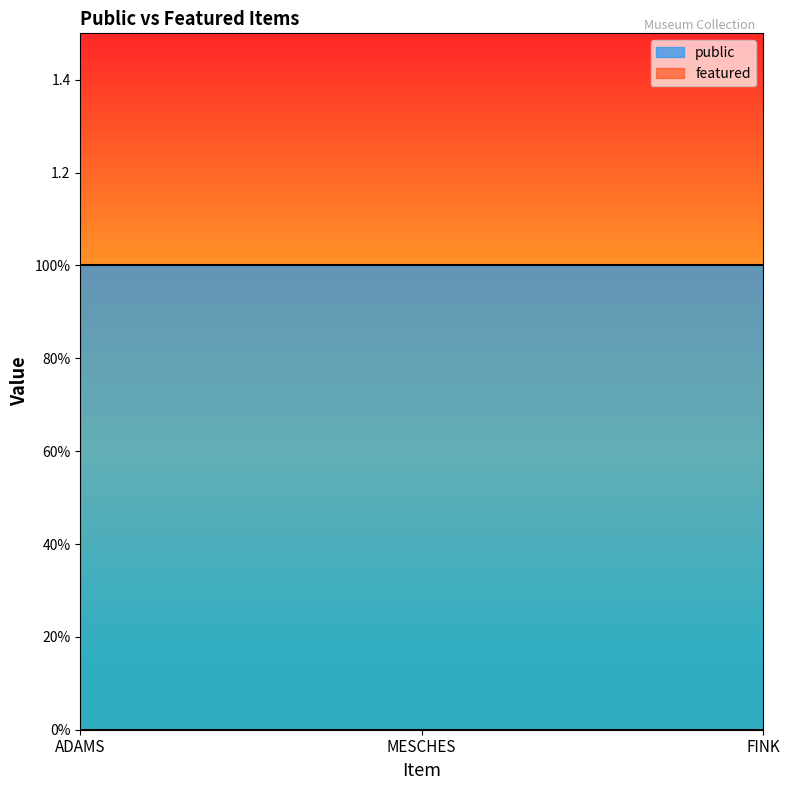

Reading right to left, list all the values displayed in this chart.

public: FINK=1	MESCHES=1	ADAMS=1
featured: FINK=0	MESCHES=0	ADAMS=0